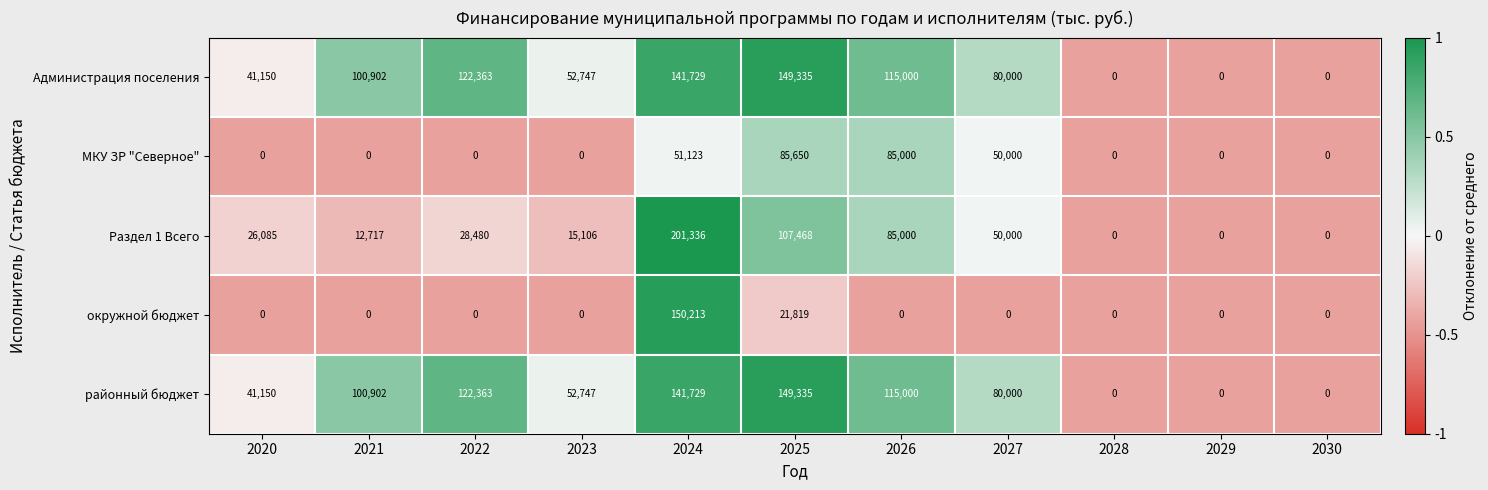

What is the greatest value displayed?

201336